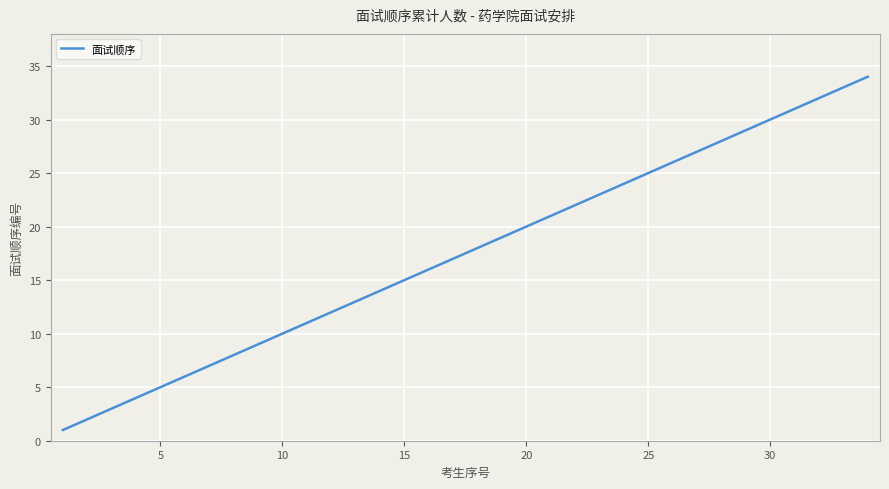

What is the maximum value shown in the chart?

34.0